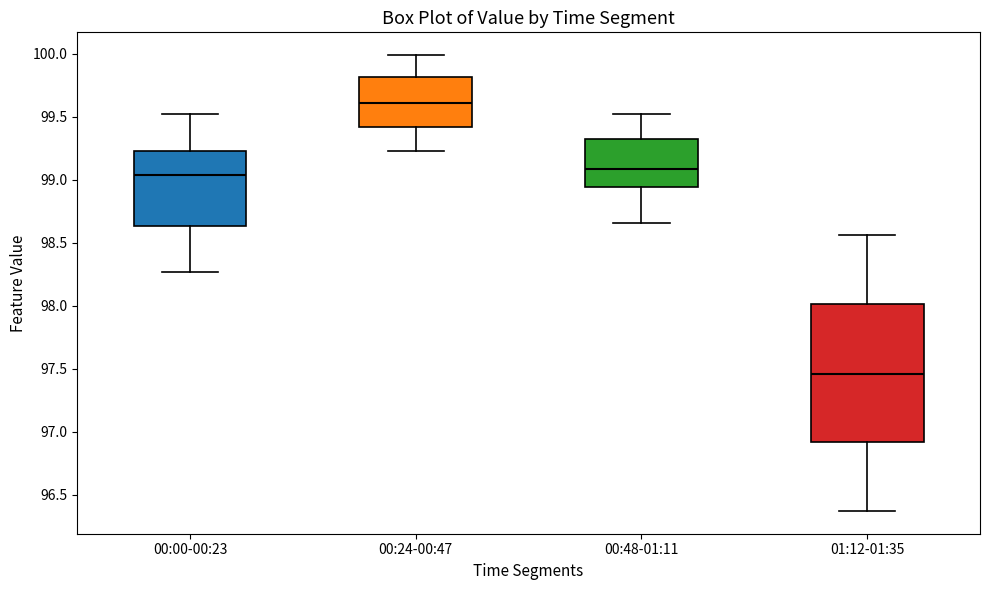

Reading left to right, read every box against the y-axis: the position of its median line, the range the box covers, and the ends of its whiskers. The values are not printed on the chart, so give them approximately, as read against the axis.

00:00-00:23: median 99.05, box 98.65 to 99.25, whiskers 98.25 to 99.50
00:24-00:47: median 99.60, box 99.40 to 99.80, whiskers 99.25 to 100.00
00:48-01:11: median 99.10, box 98.95 to 99.30, whiskers 98.65 to 99.50
01:12-01:35: median 97.45, box 96.90 to 98.00, whiskers 96.35 to 98.55